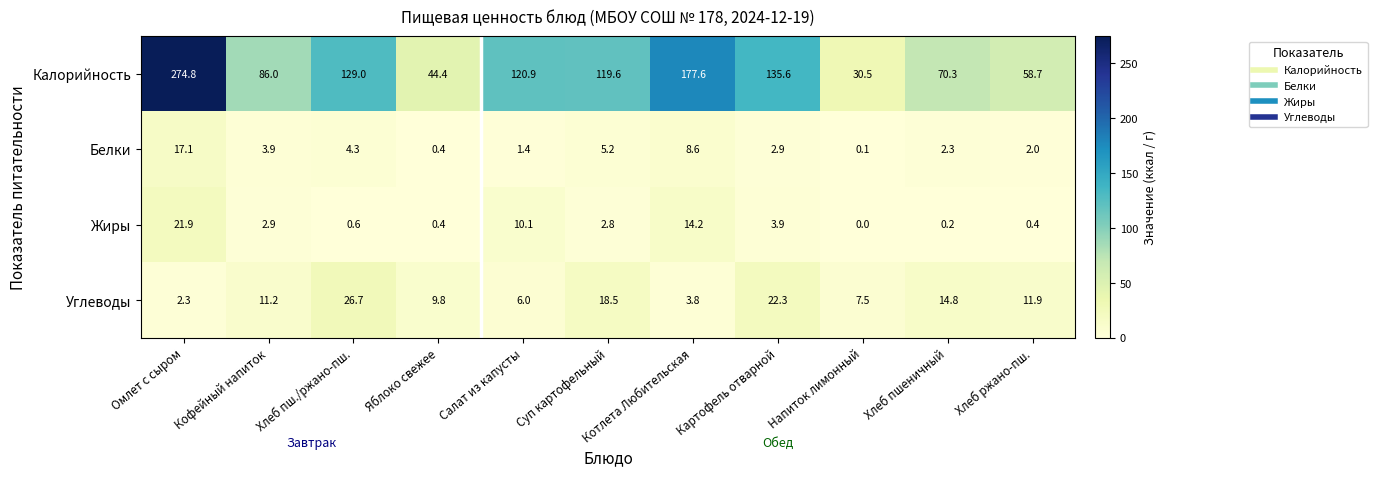

Where is Белки nearest to the value 8?

Котлета Любительская